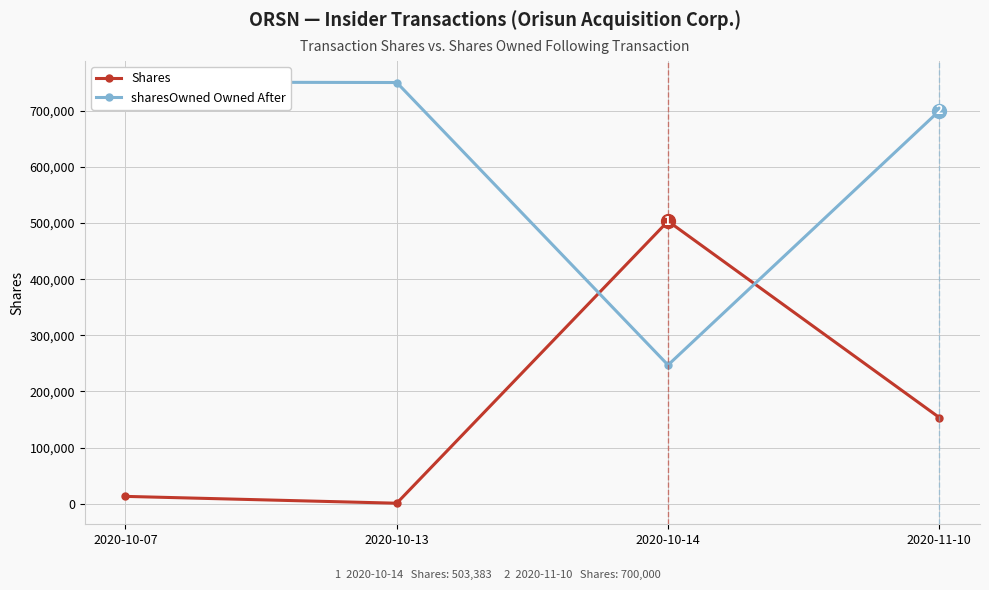

Where is Shares nearest to the value 252102?

2020-11-10